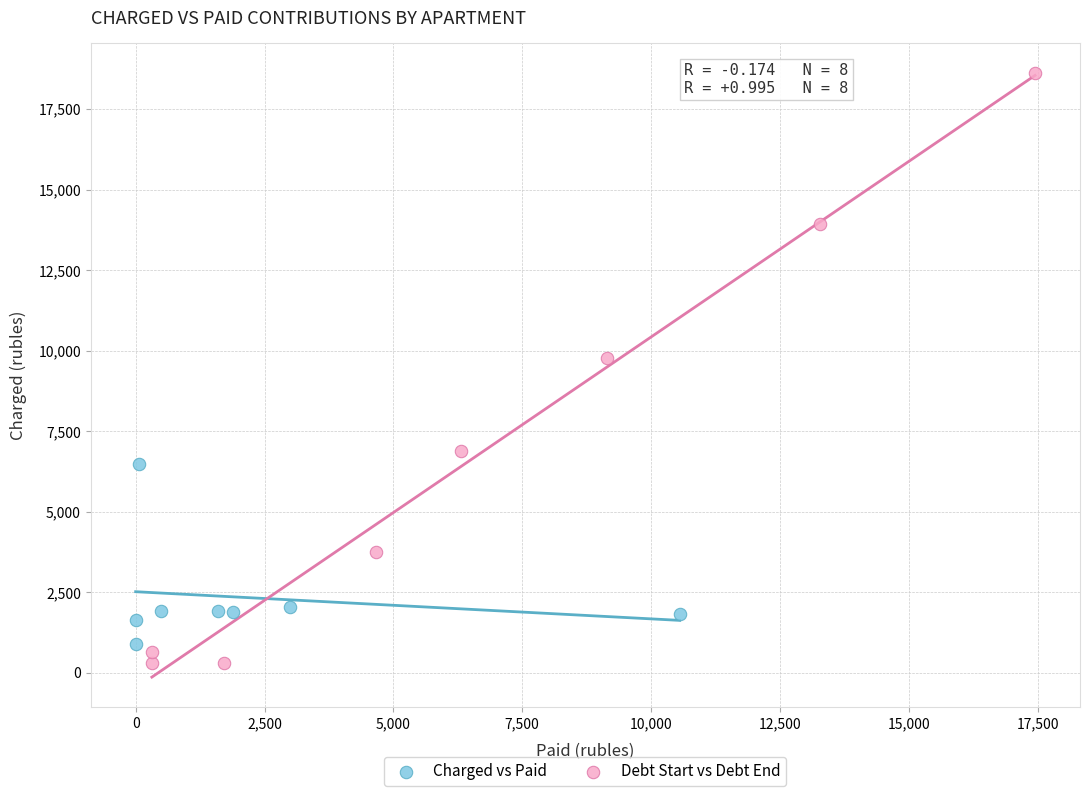

Which series reaches the maximum Y coordinate?

Debt Start vs Debt End